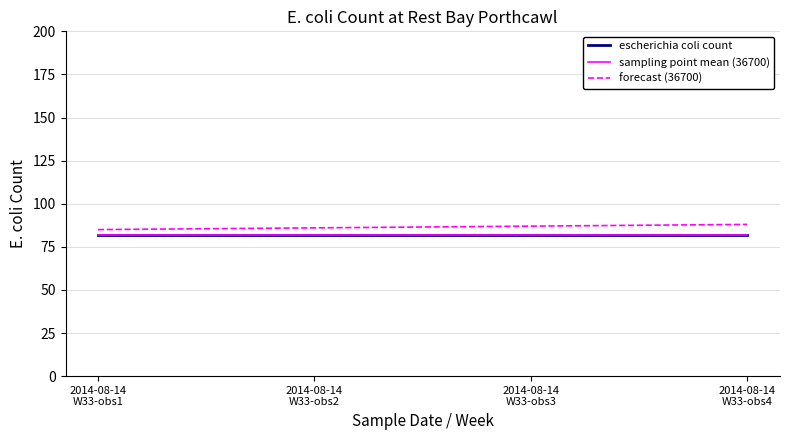

Between 2014-08-14
W33-obs4 and 2014-08-14
W33-obs1, which is larger?

2014-08-14
W33-obs4